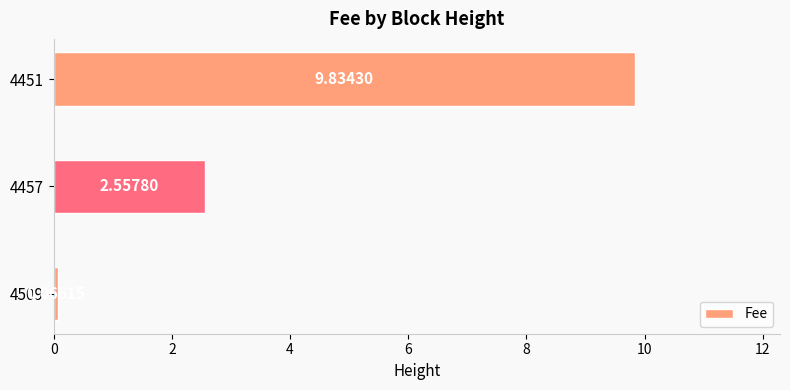

What is the change in value from 4509 to 4457?

+2.5